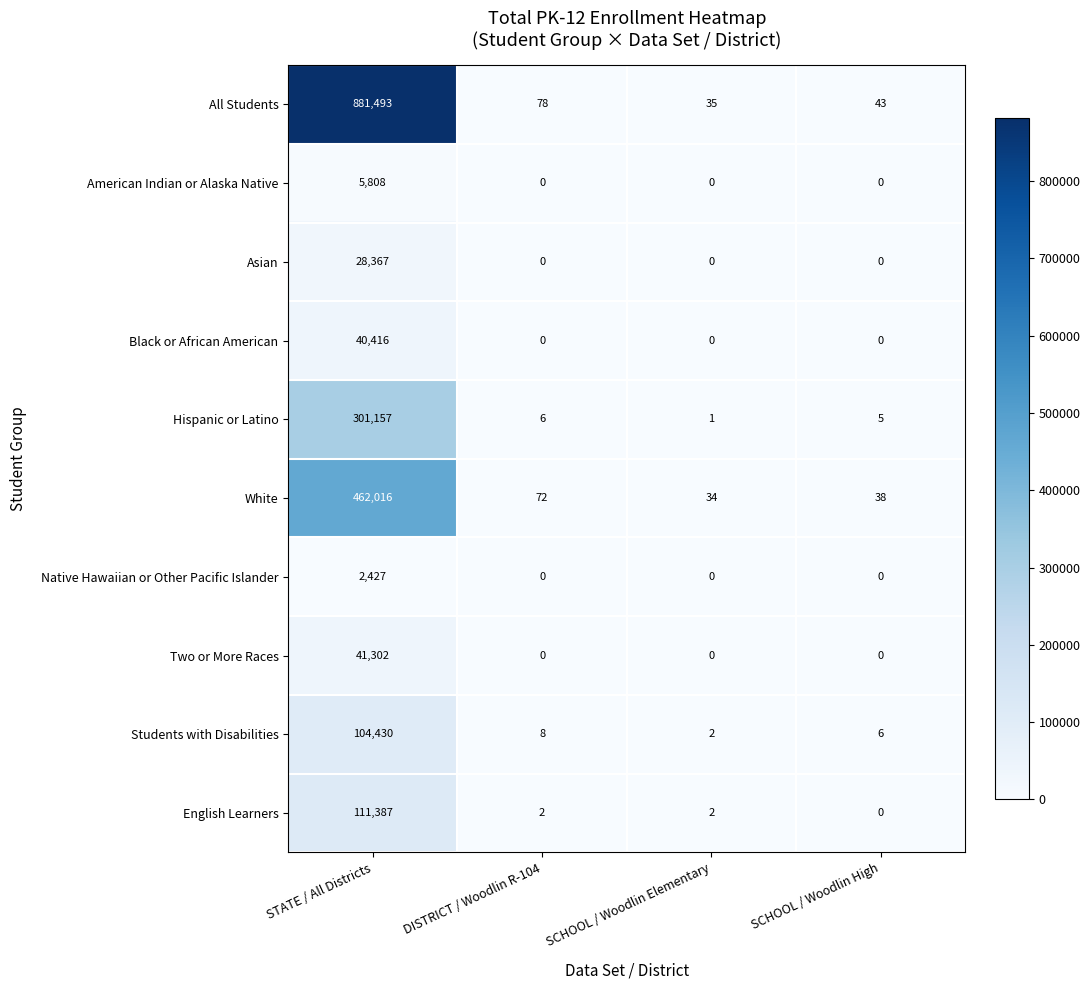

What is the approximate value of All Students at DISTRICT / Woodlin R-104, to the nearest 100?

100